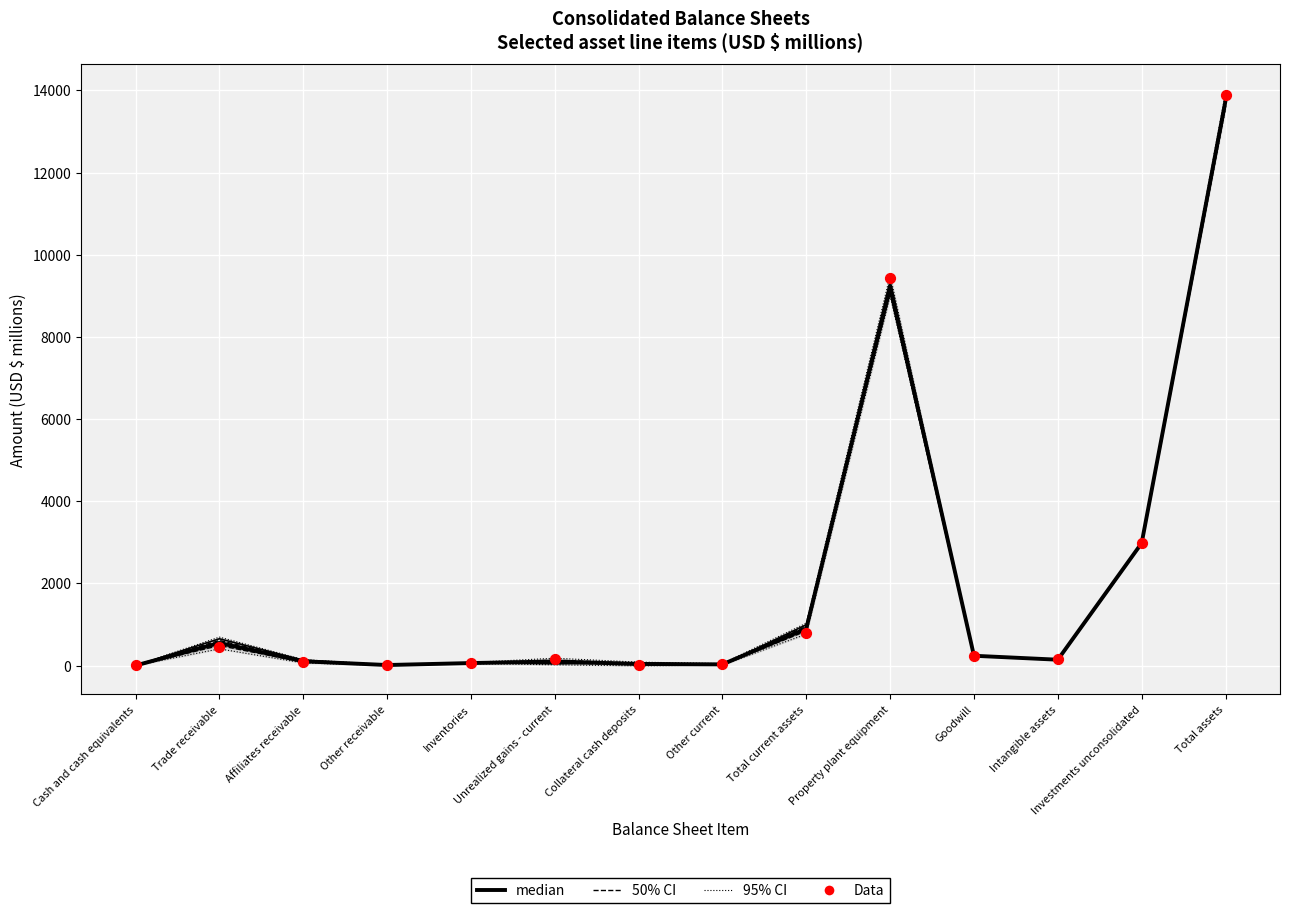

Which series has the widest spread of Y values?

Dec. 31, 2015 (Data)